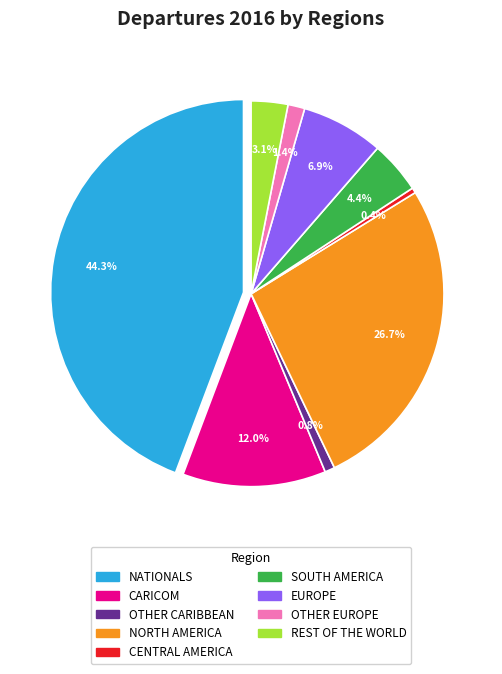

Between SOUTH AMERICA and CENTRAL AMERICA, which is larger?

SOUTH AMERICA